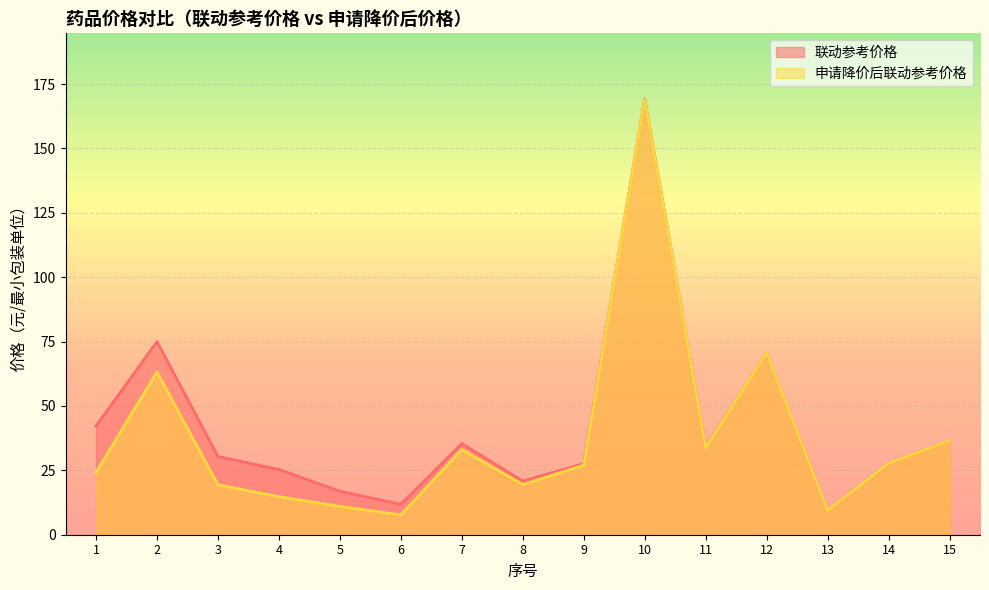

How many interior local peaks does the 联动参考价格 series have?

4